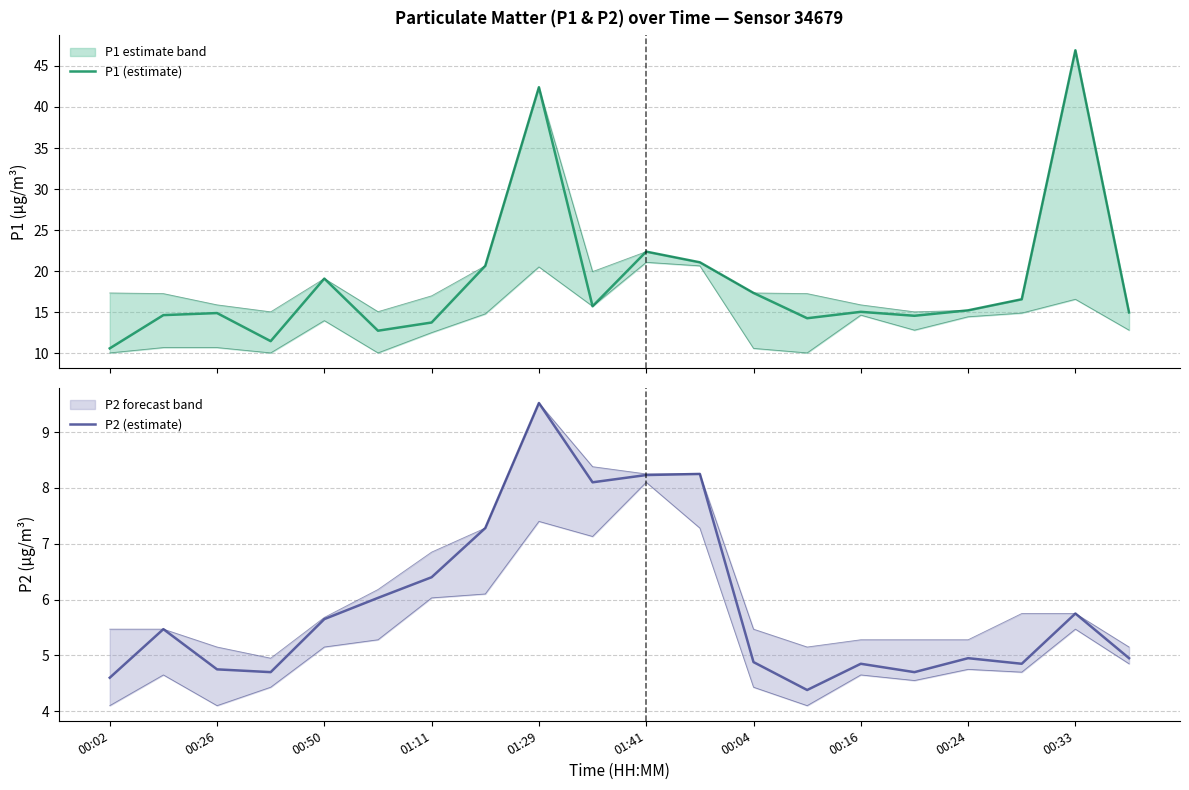

What is the highest value of the P1 (estimate) series?

46.9